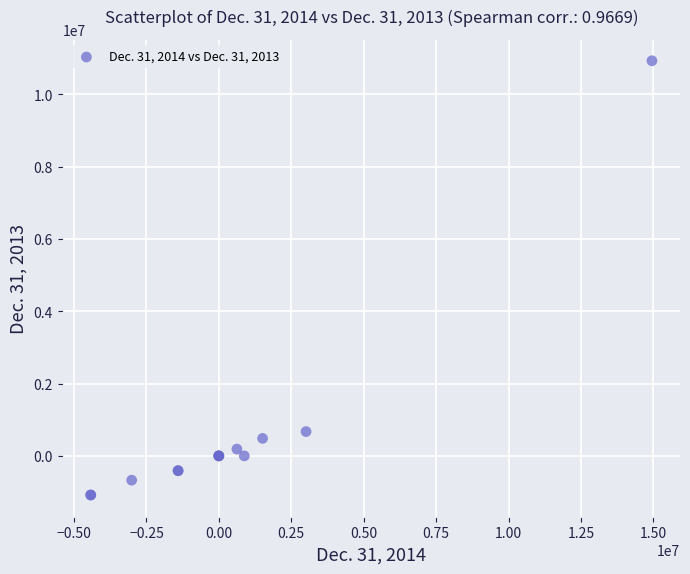

What Y value in the scatter plot is closest to 4922947?

671985.0